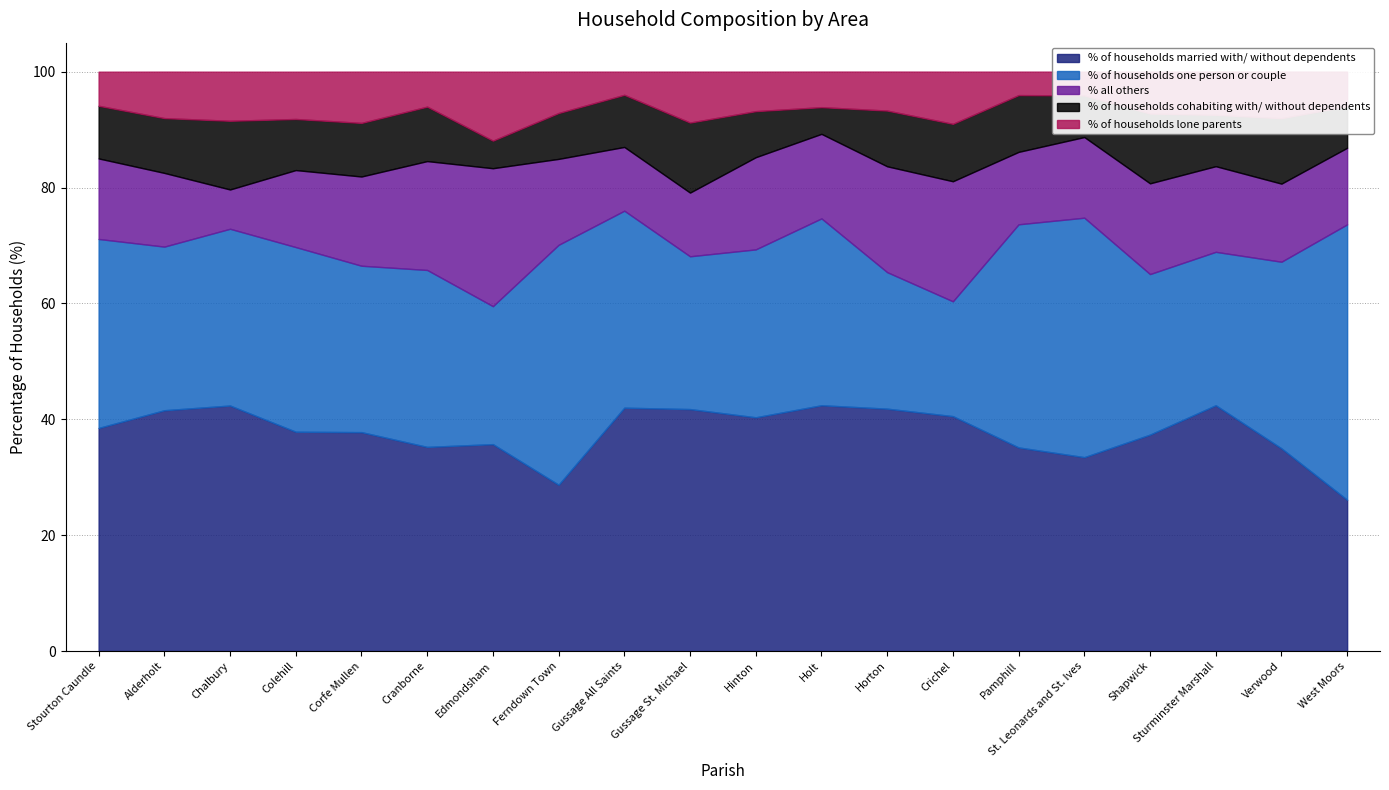

How many data points in % of households lone parents are above 7?

11